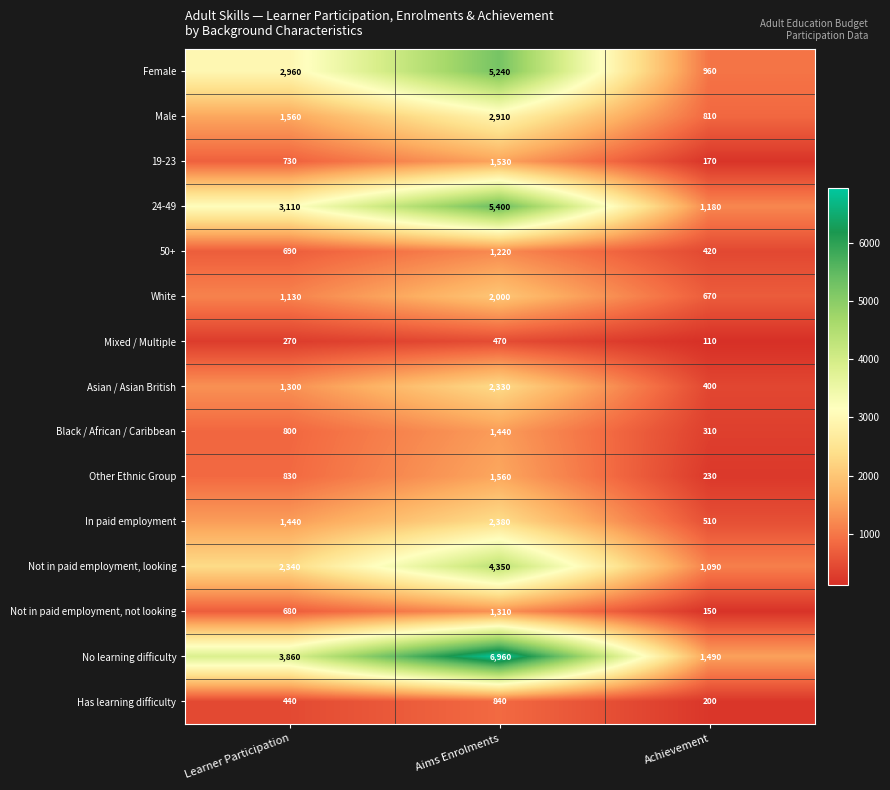

At which category does the chart reach its minimum across all series?

Achievement